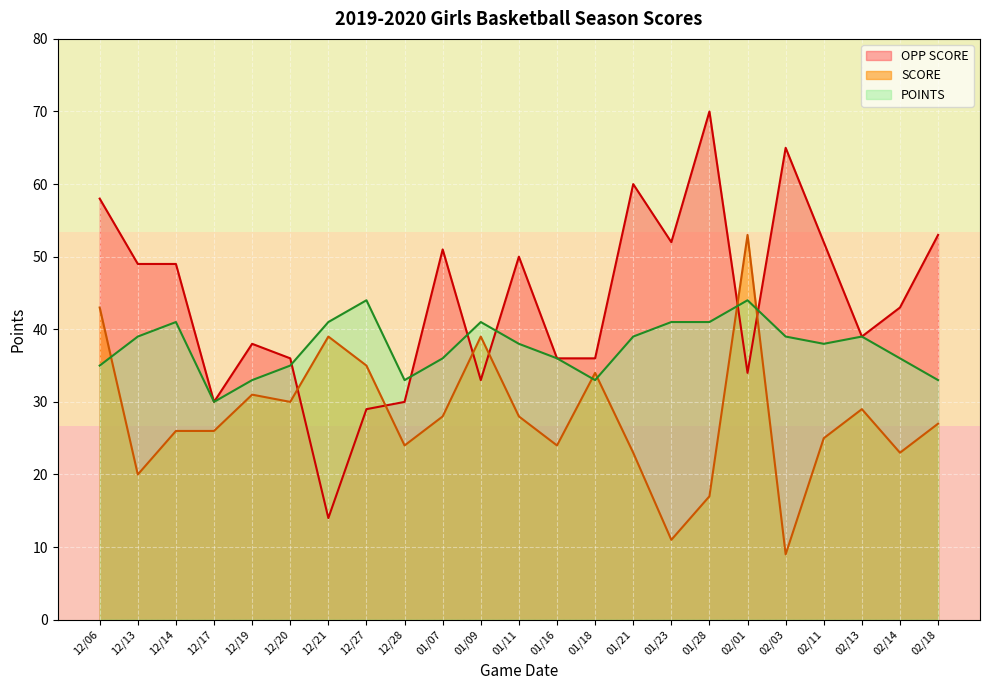

What is the sum of all SCORE values?

644